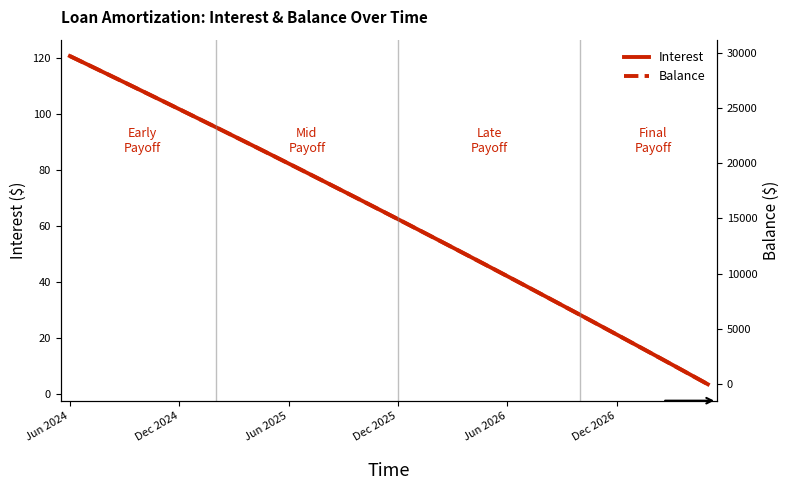

How many distinct data groups are displayed?

2